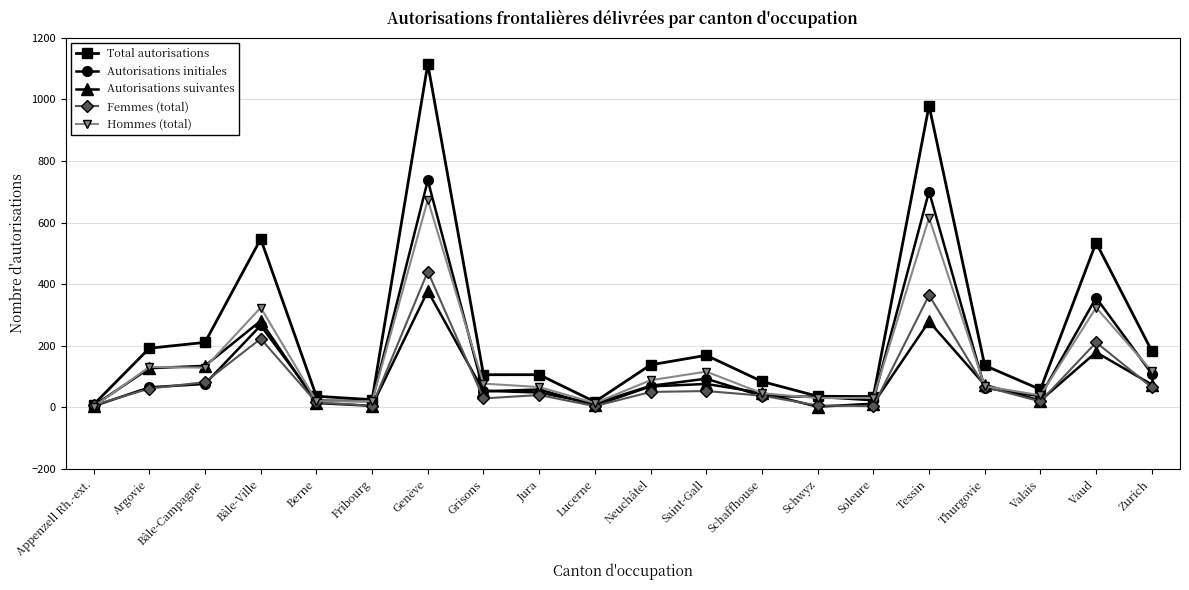

Is the value of Femmes (total) at Tessin greater than the value of Autorisations suivantes at Tessin?

Yes